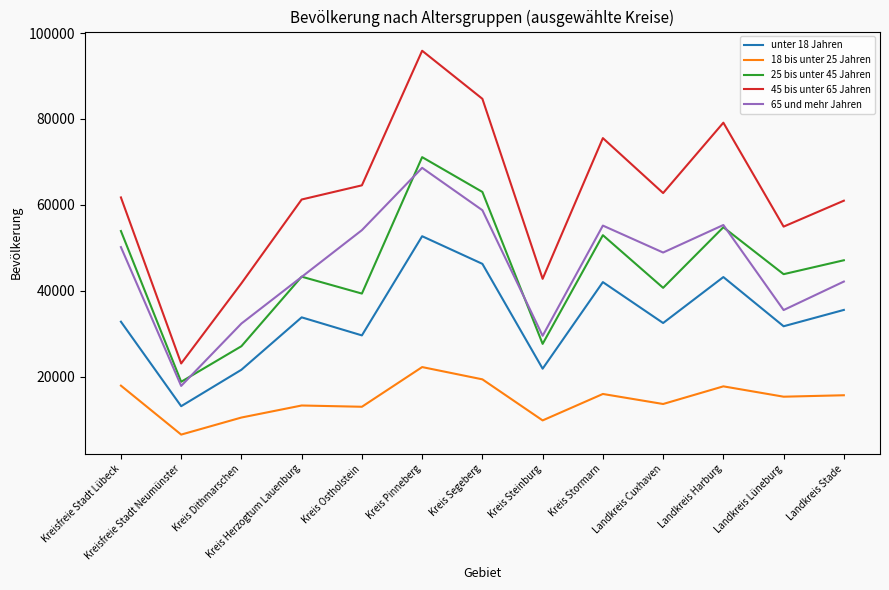

Which category has the lowest value in the 18 bis unter 25 Jahren series?

Kreisfreie Stadt Neumünster